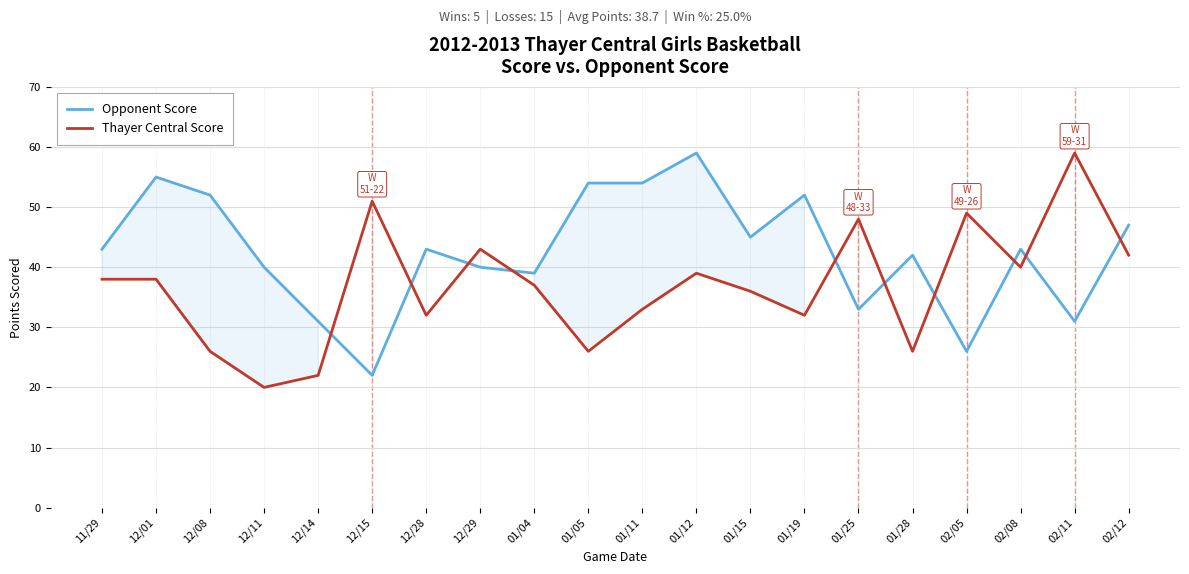

Is it true that Opponent Score equals 81 at 12/01?

False